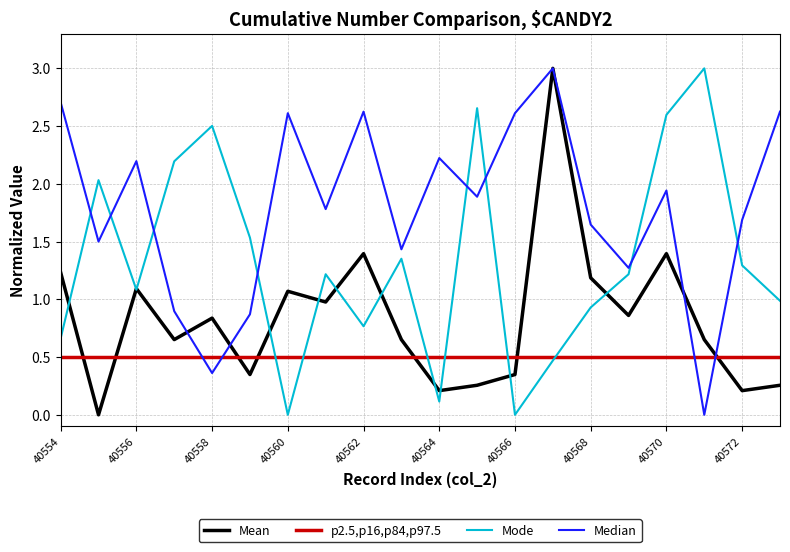

What is the maximum value shown in the chart?

3.0